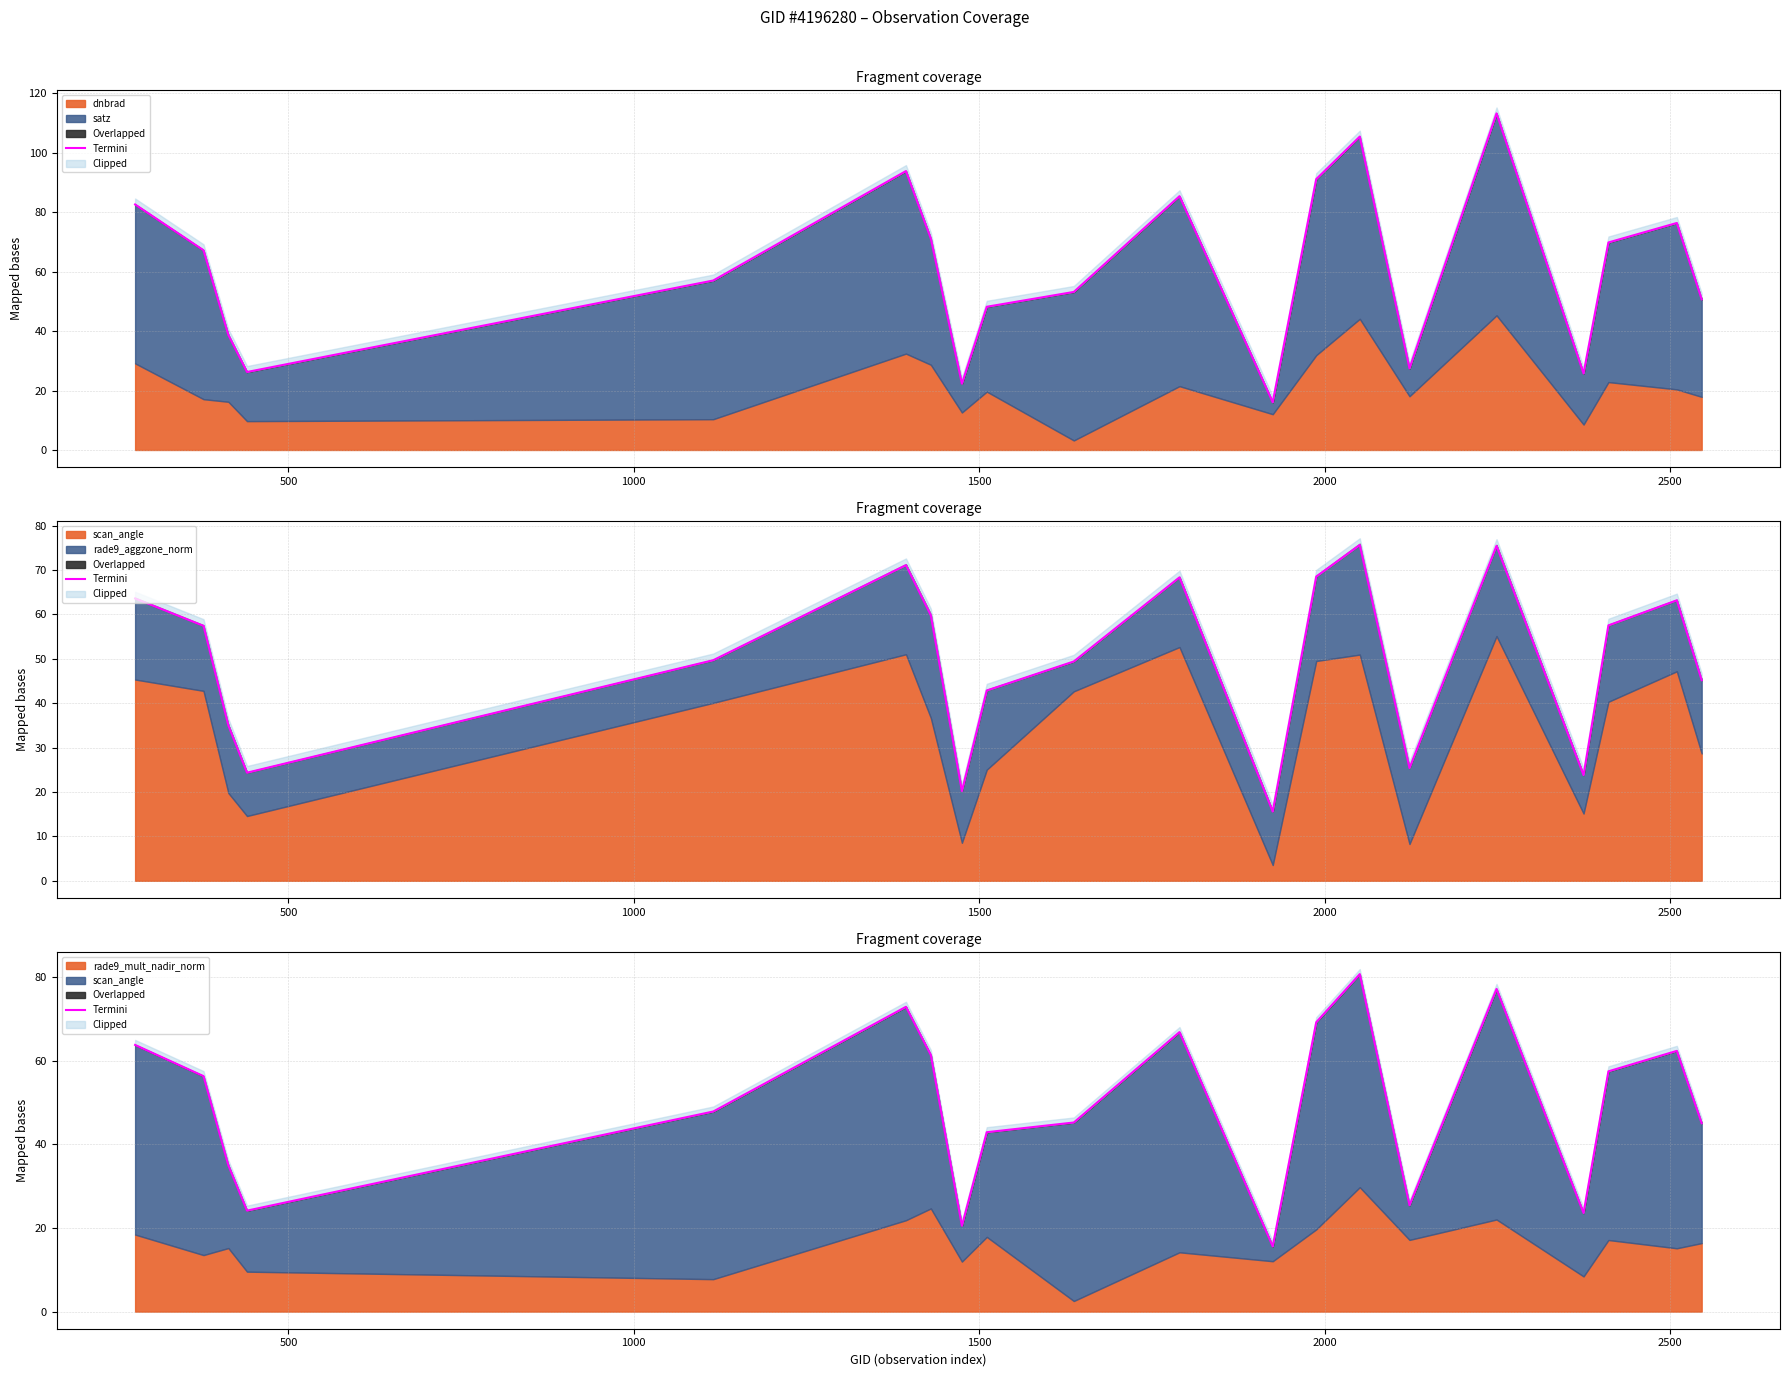

What is the difference between the maximum and second lowest values?

60.2